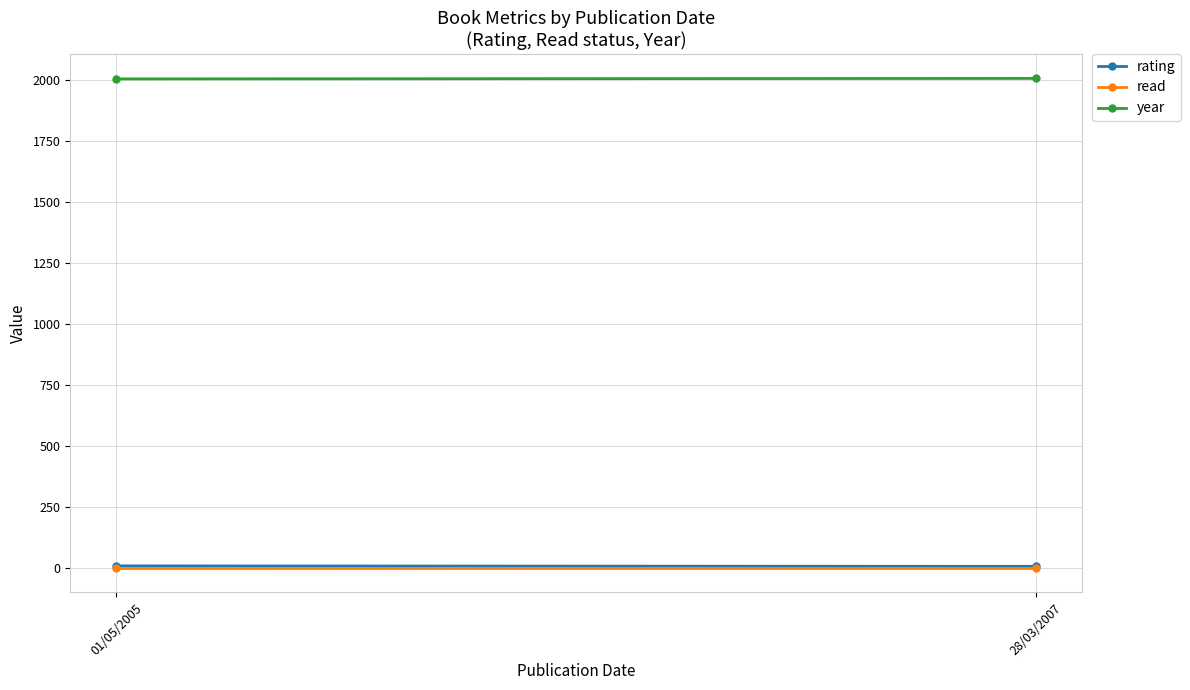

Which series has the largest range (max minus min)?

rating